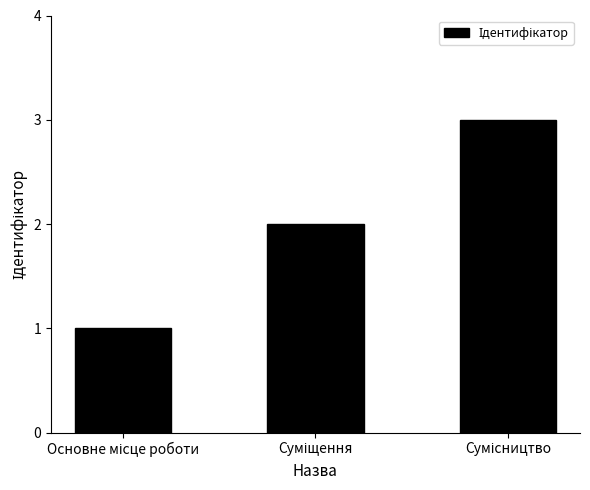

What is the greatest value displayed?

3